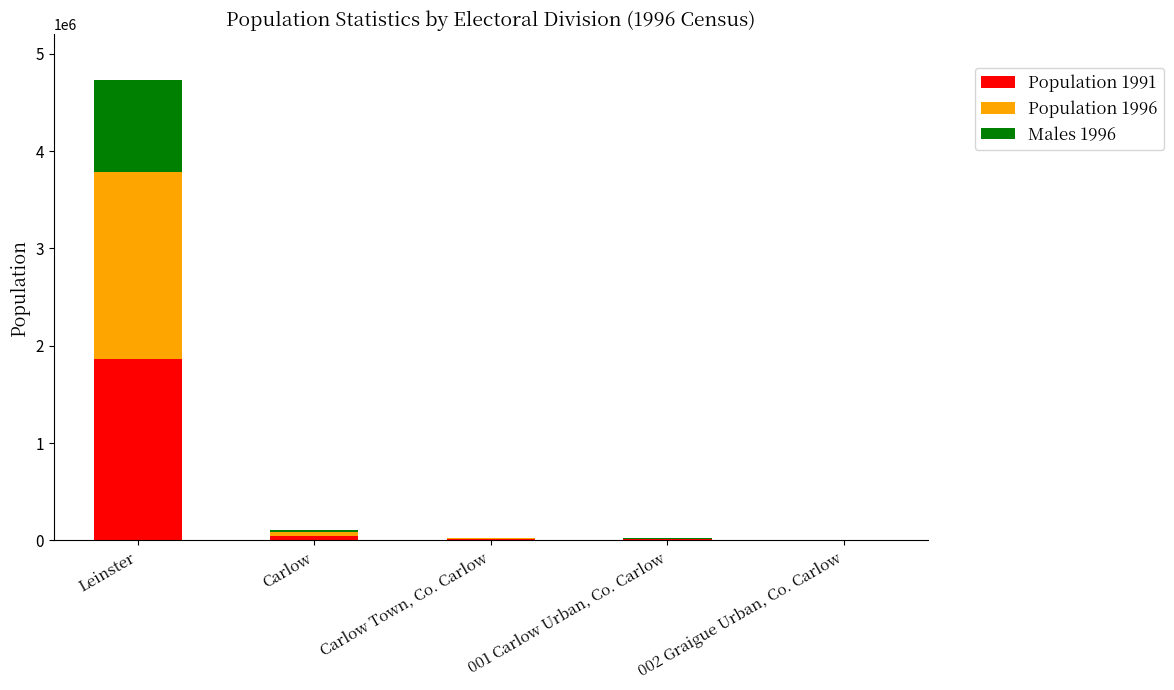

Is it true that Population 1991 equals 1860949 at Leinster?

True